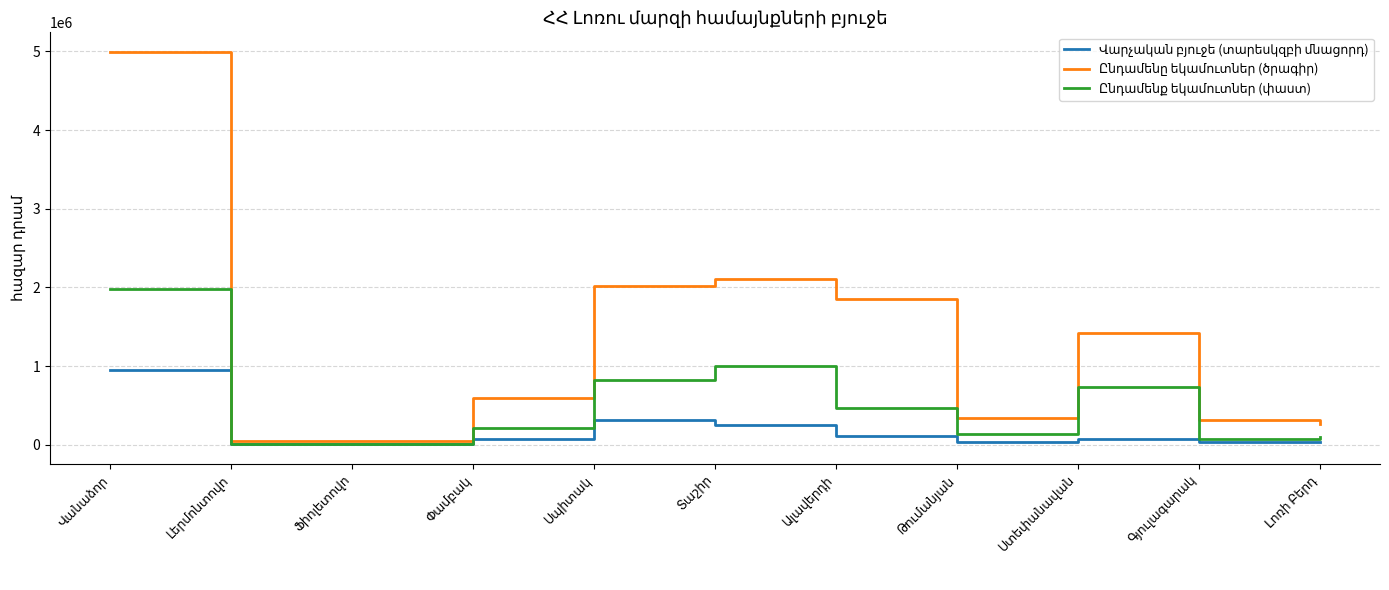

What is the greatest value displayed?

4993315.2